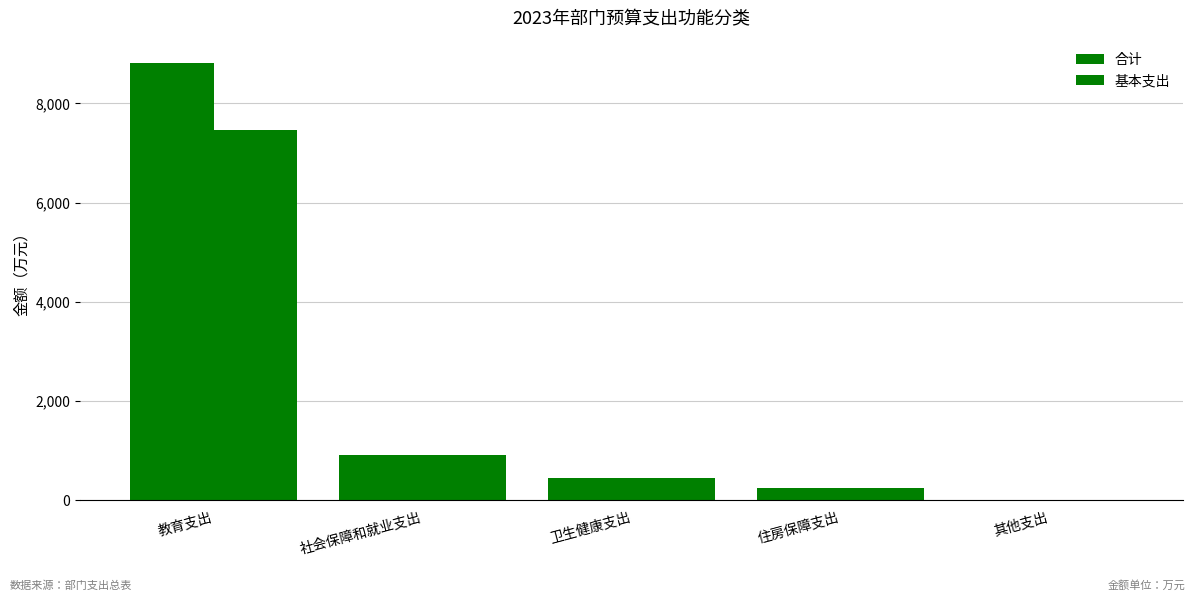

Are the bars horizontal?

No